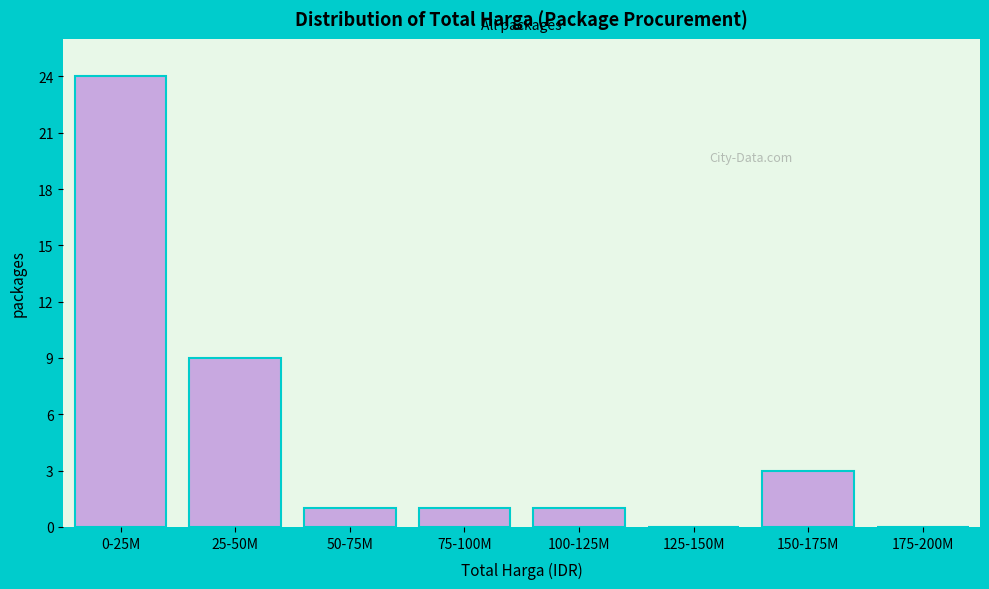

Reading left to right, what are all the values shown in this chart?

0-25M=24	25-50M=9	50-75M=1	75-100M=1	100-125M=1	125-150M=0	150-175M=3	175-200M=0